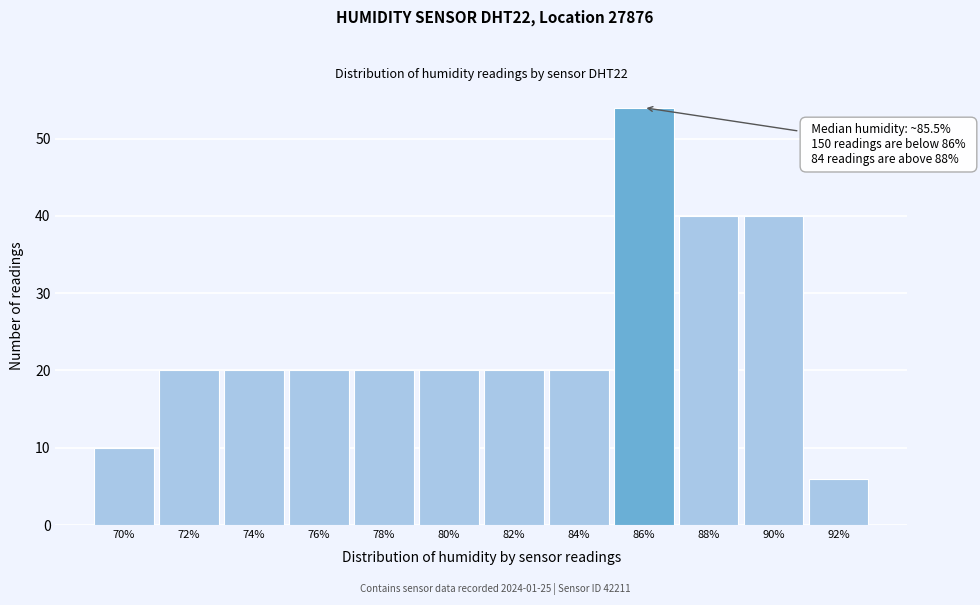

Reading left to right, what are all the values shown in this chart?

70%=10	72%=20	74%=20	76%=20	78%=20	80%=20	82%=20	84%=20	86%=54	88%=40	90%=40	92%=6